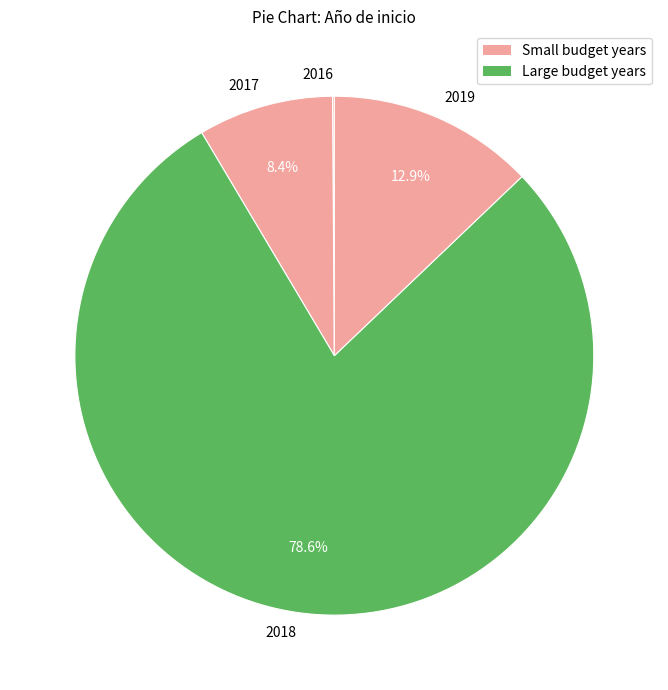

True or false: 2019 accounts for 6% of the total.

False